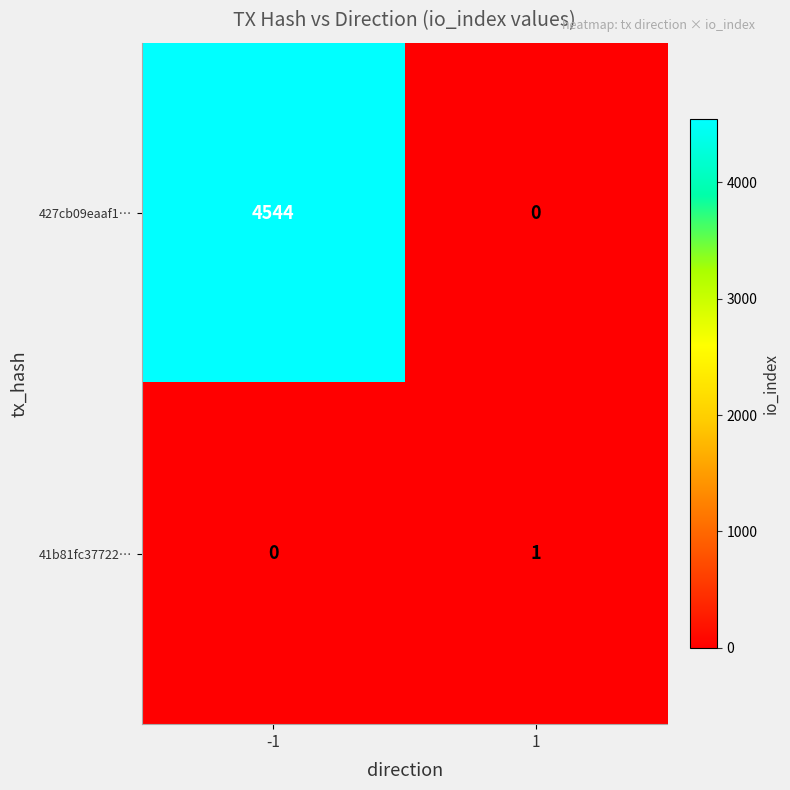

At which category is the sum across all series the highest?

-1